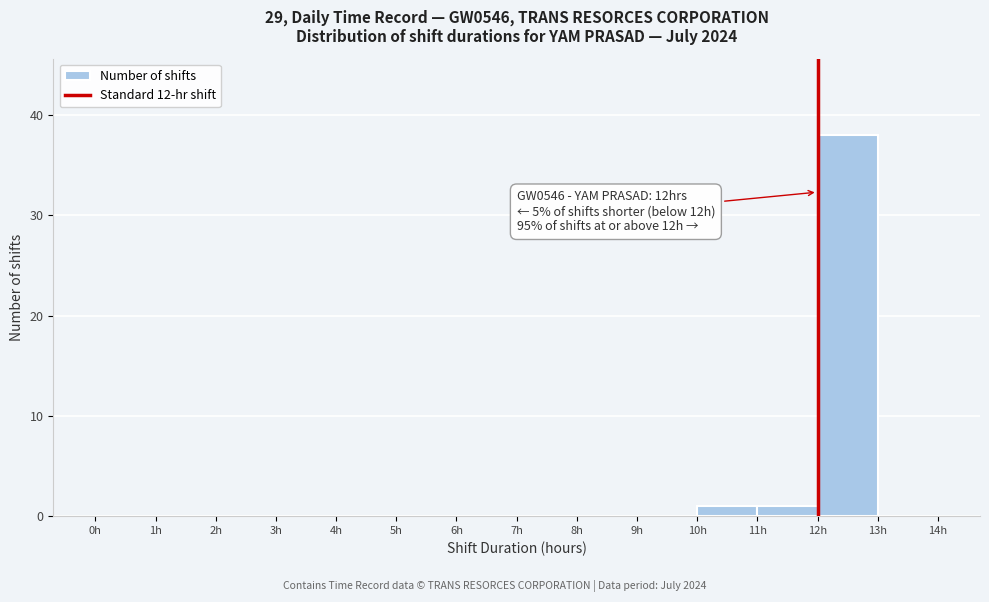

Which range on the x-axis has the tallest bar?

12 to 13